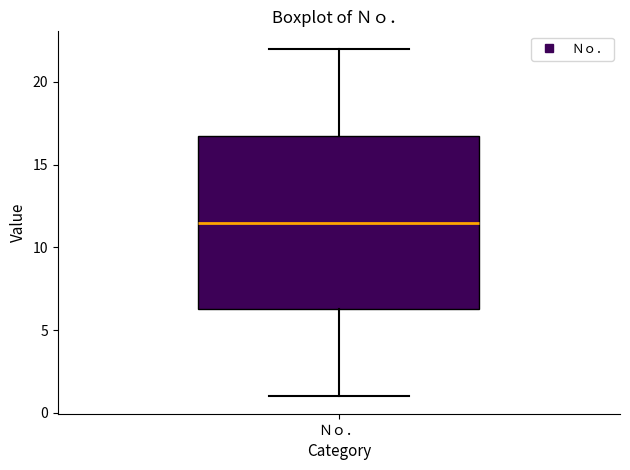

Read this box plot against the y-axis: the position of the median line, the range covered by the box, and the ends of both whiskers. The values are not printed on the chart, so give them approximately, as read against the axis.

median 11.5, box 6.5 to 17.0, whiskers 1.0 to 22.0